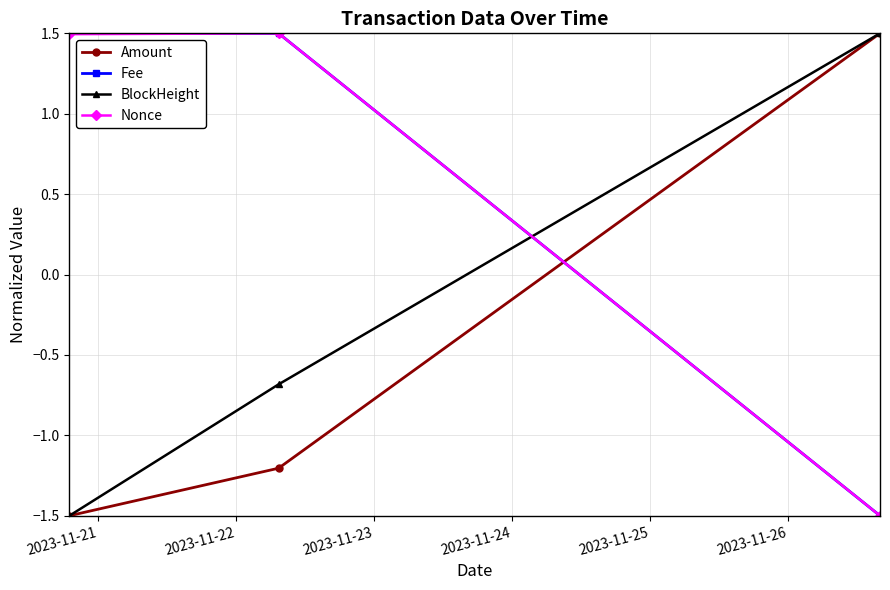

How many values in Fee are above zero?

2